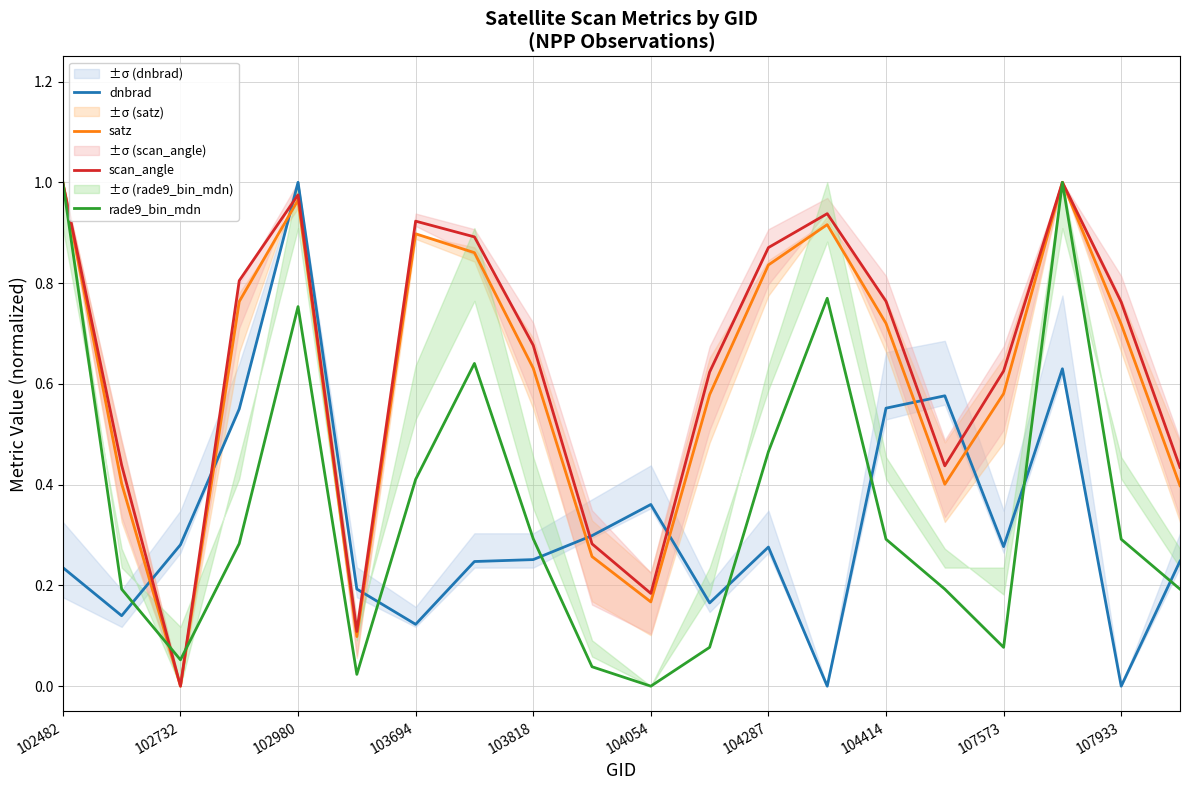

How many intersections are there between satz and rade9_bin_mdn?

3